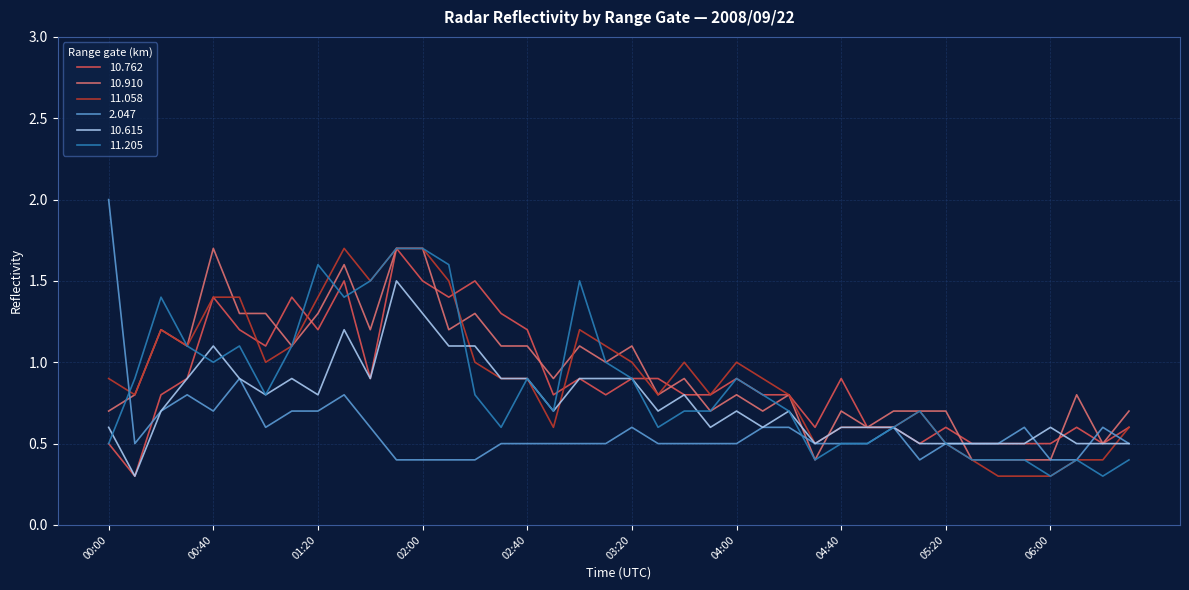

What is the maximum value shown in the chart?

2.0